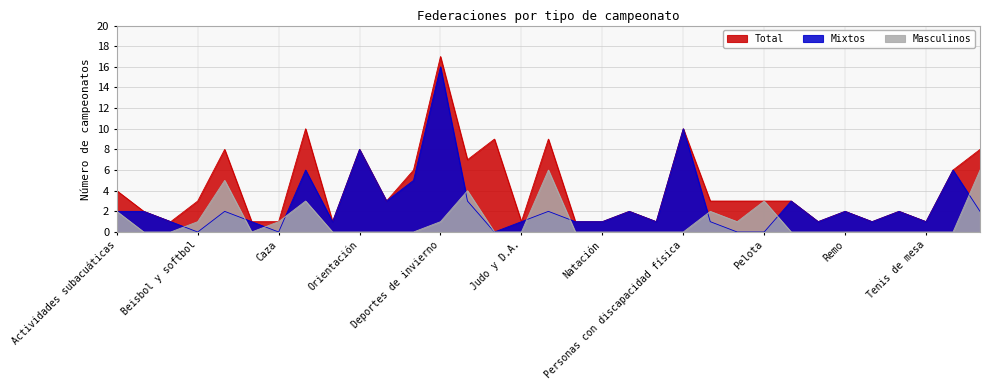

How many lines are shown in the chart?

3